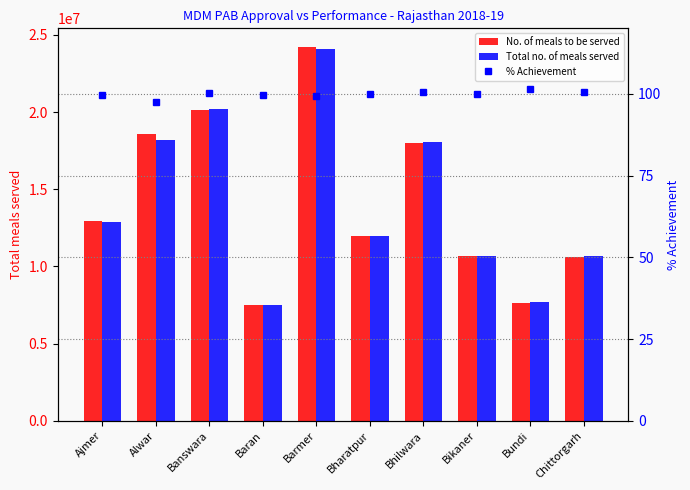

At which category is the sum across all series the highest?

Barmer